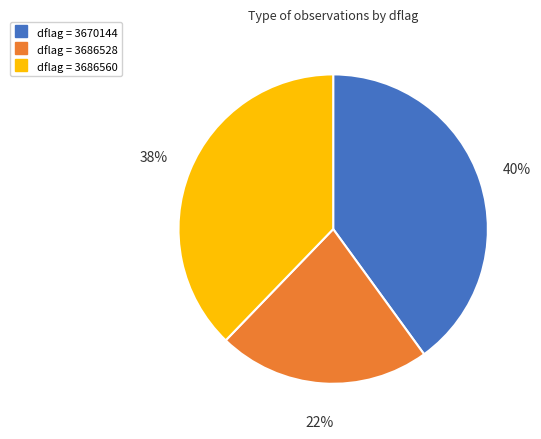

To the nearest percent, what is the average slice percentage?

33%